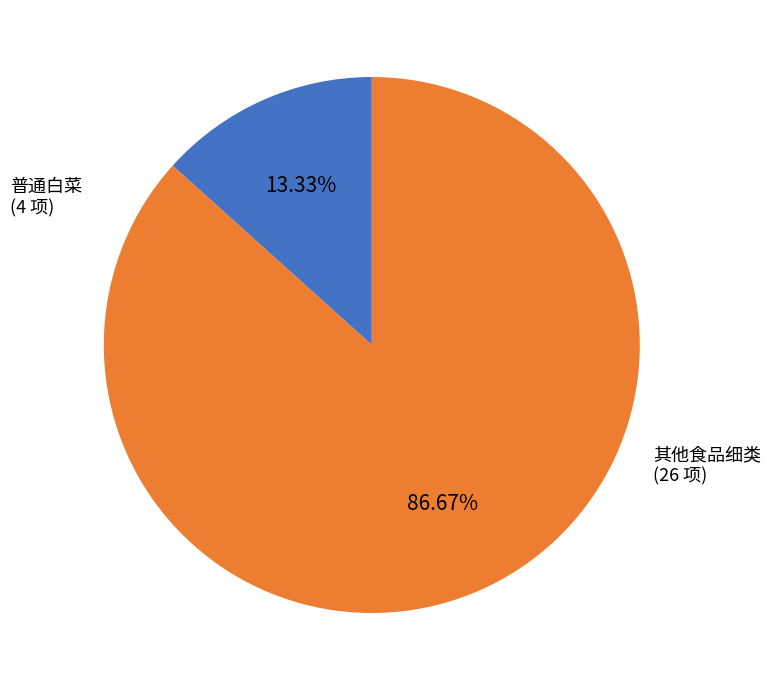

Is there a majority slice in this chart?

Yes